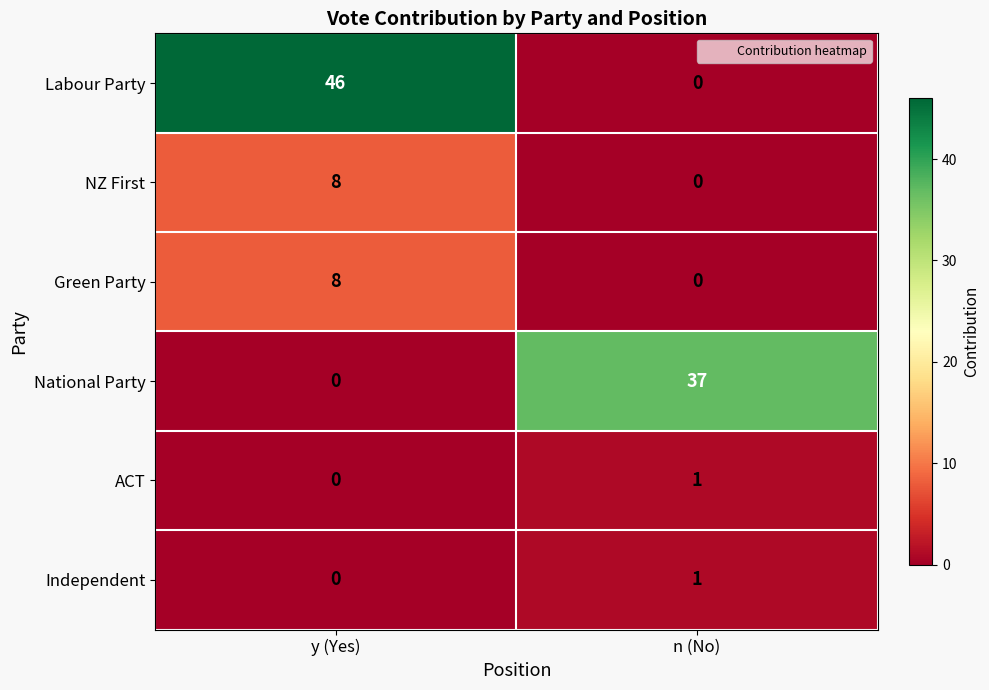

Which series has the widest spread of values?

Labour Party